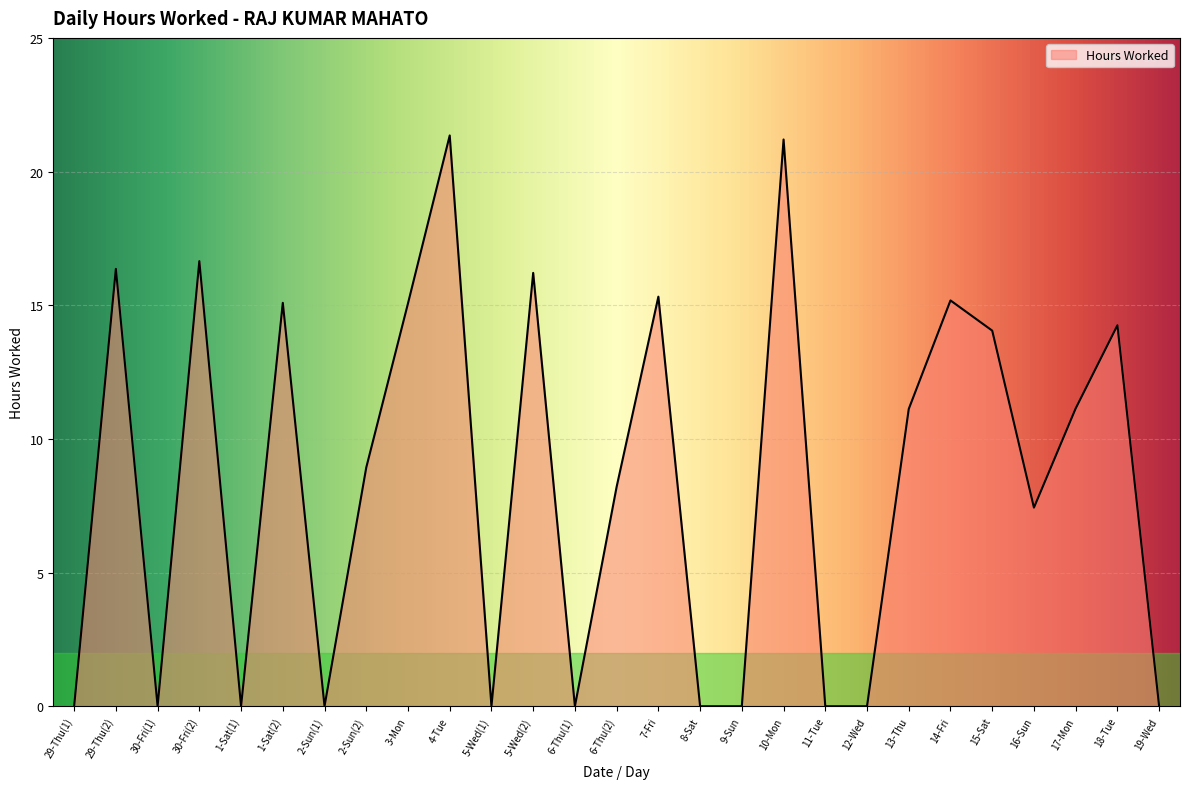

True or false: the data shows 8.9 at 2-Sun(2).

True